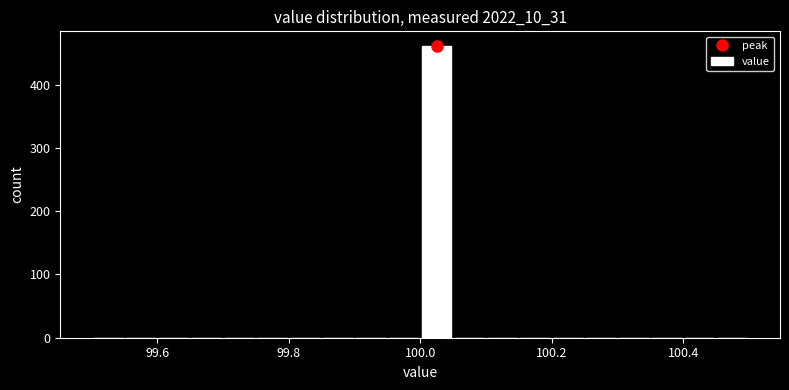

Around what value on the x-axis is the tallest bar? Give the approximate position of its centre, as read against the axis.

100.02